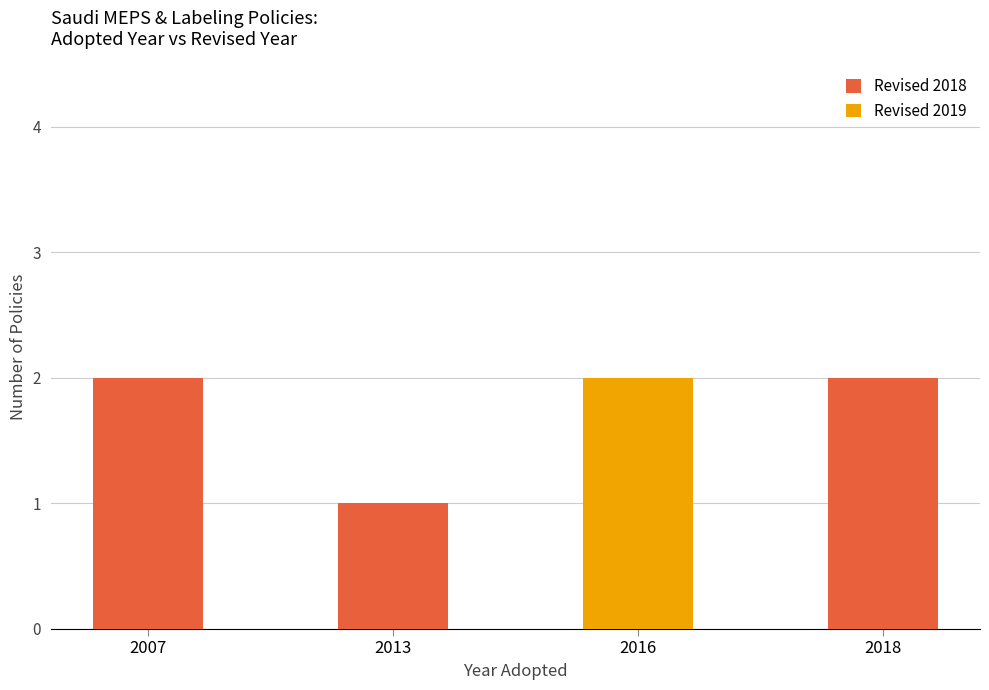

Are the bars grouped side by side (vs. stacked)?

No